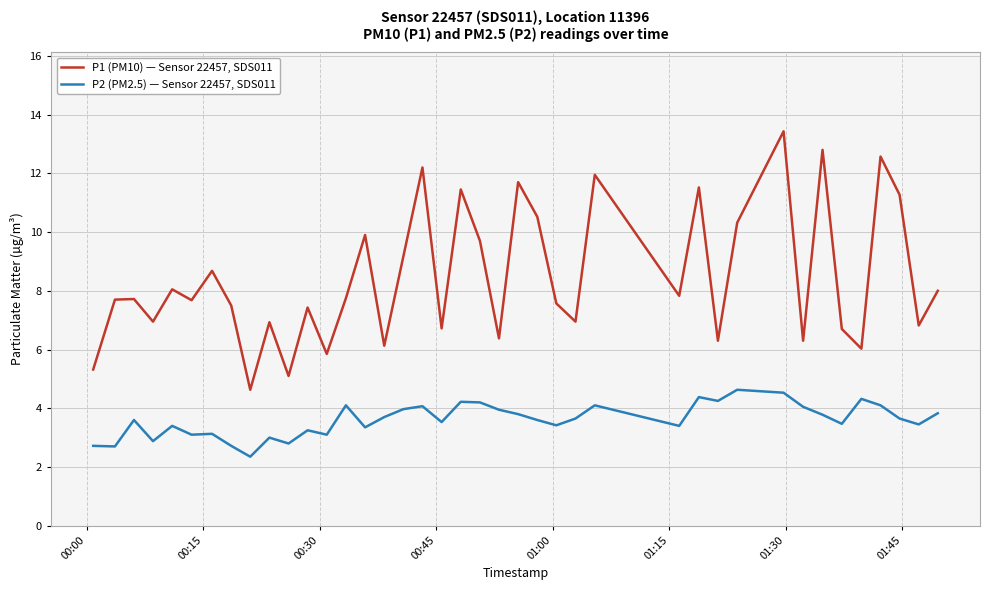

What is the difference between the second highest and second lowest values in the P2 (PM2.5) — Sensor 22457, SDS011 series?

1.8